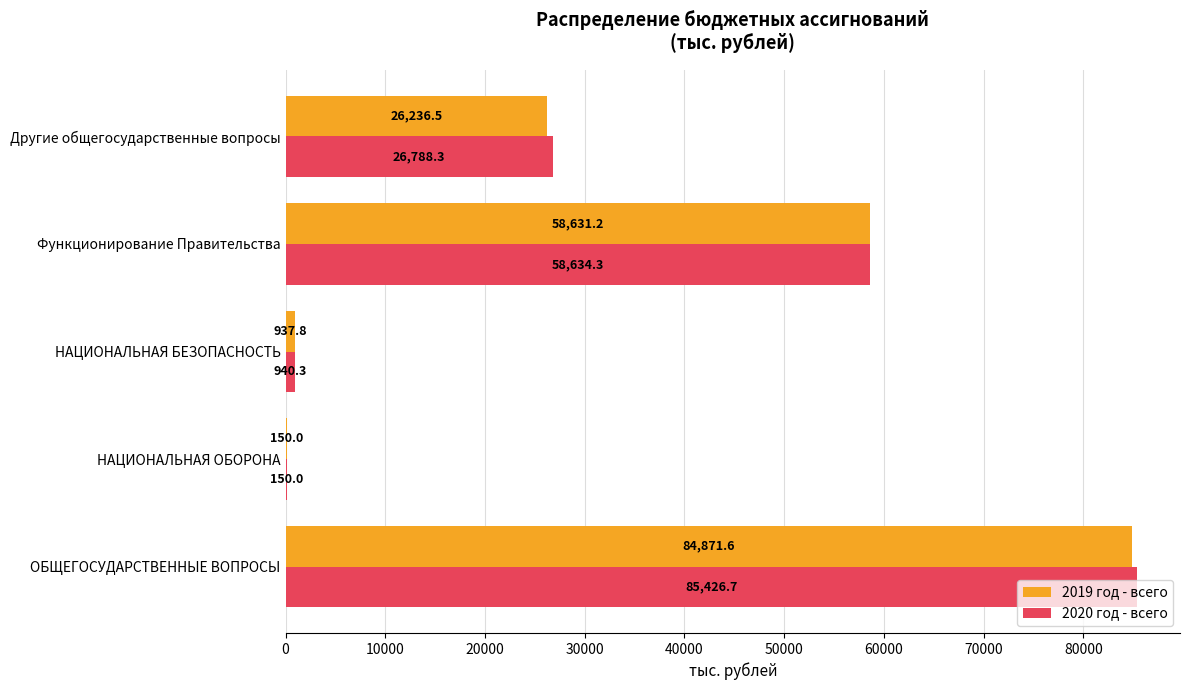

What is the sum of the 2019 год - всего values at ОБЩЕГОСУДАРСТВЕННЫЕ ВОПРОСЫ and Другие общегосударственные вопросы?

111108.1